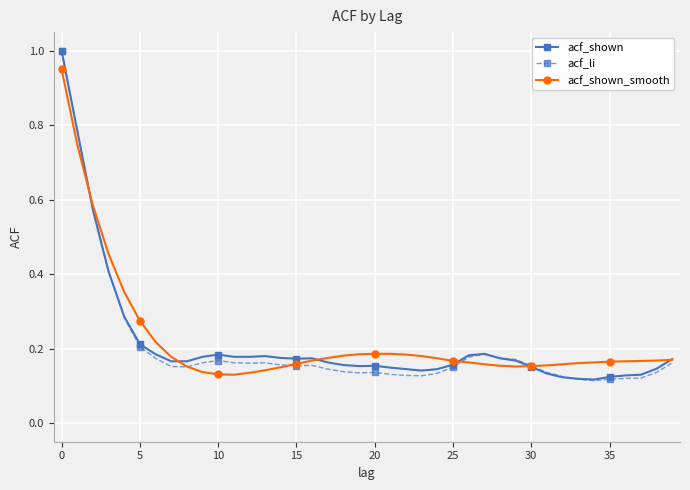

What is the value of the acf_shown point at the 1st from the left?

1.0